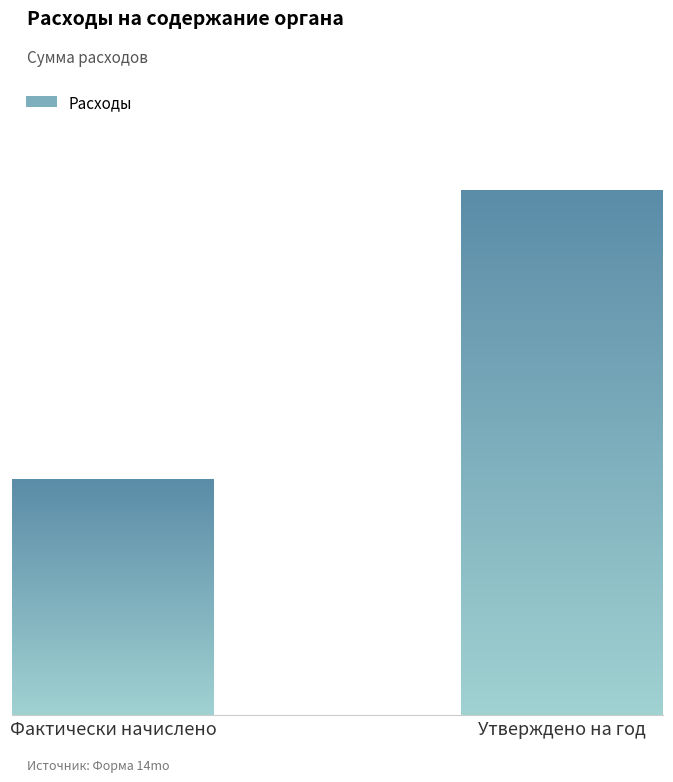

What is the difference between the maximum and minimum values?

191